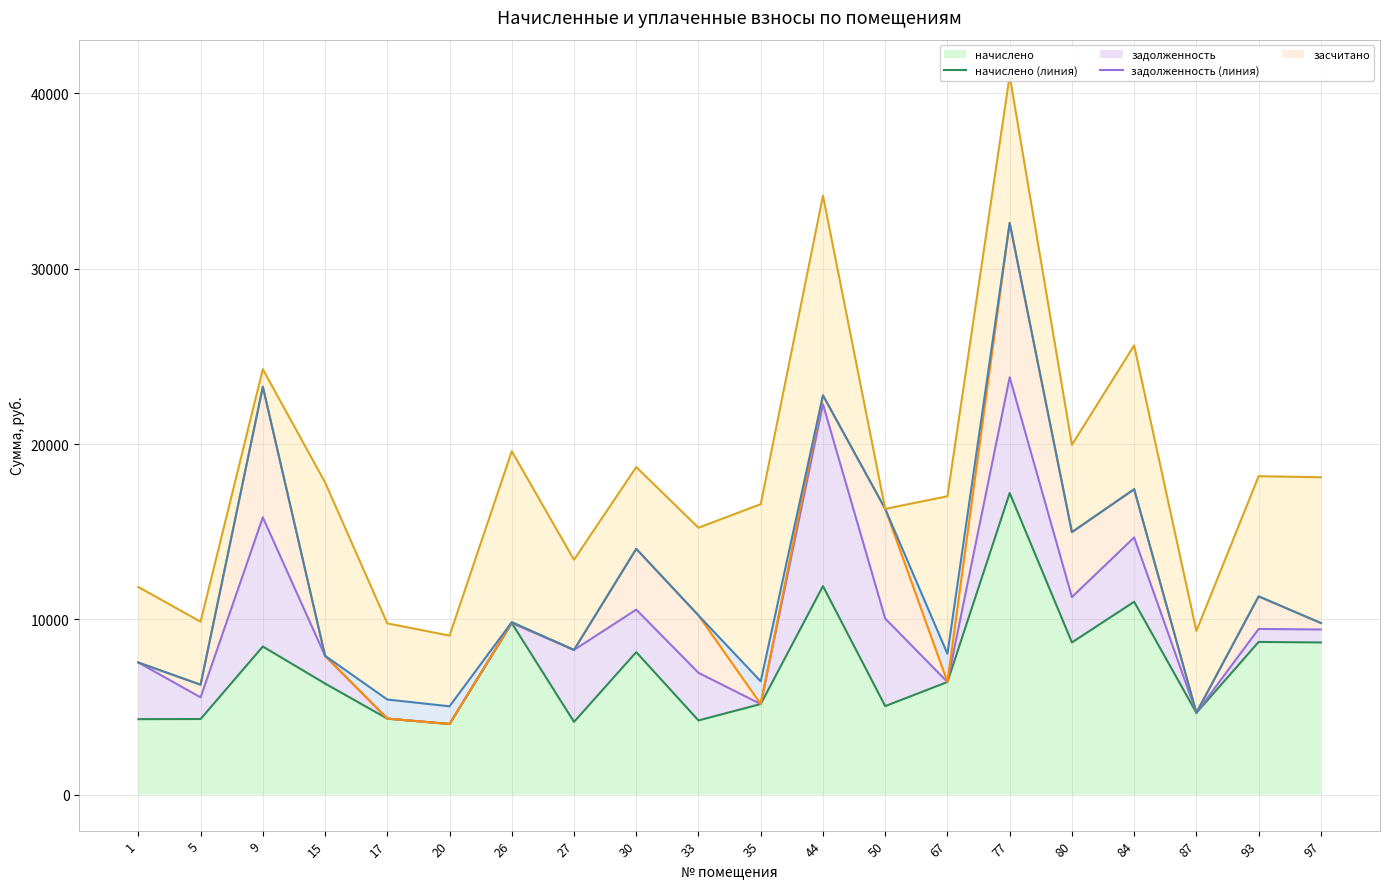

What is the sum of the аванс (линия) values at 15 and 67?

15958.4